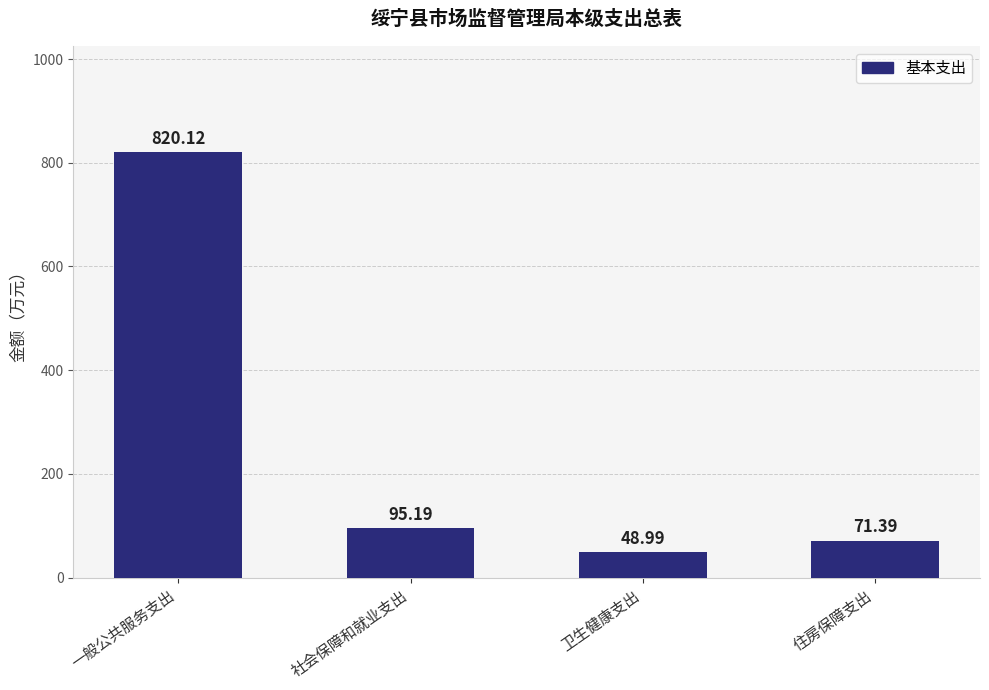

Reading left to right, transcribe all the data shown in this chart.

一般公共服务支出=820.1	社会保障和就业支出=95.2	卫生健康支出=49.0	住房保障支出=71.4